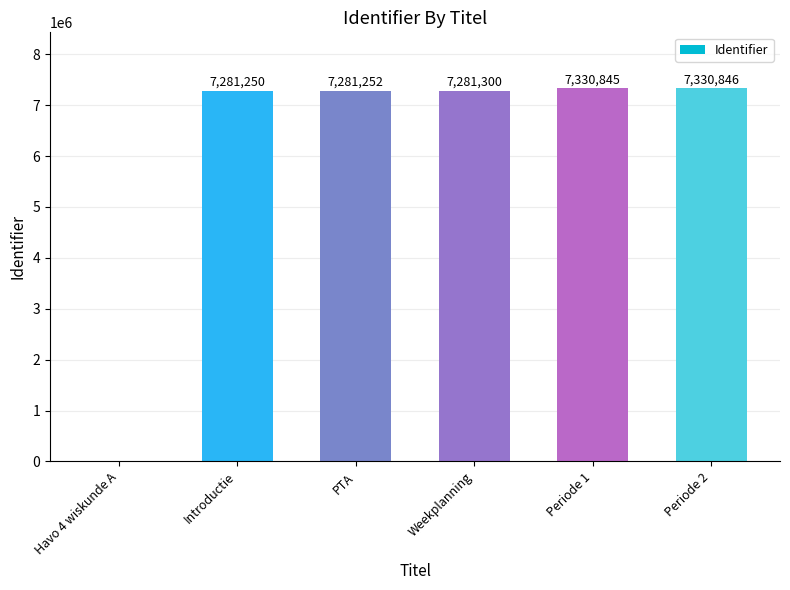

Reading left to right, what are all the values shown in this chart?

0	7281250	7281252	7281300	7330845	7330846